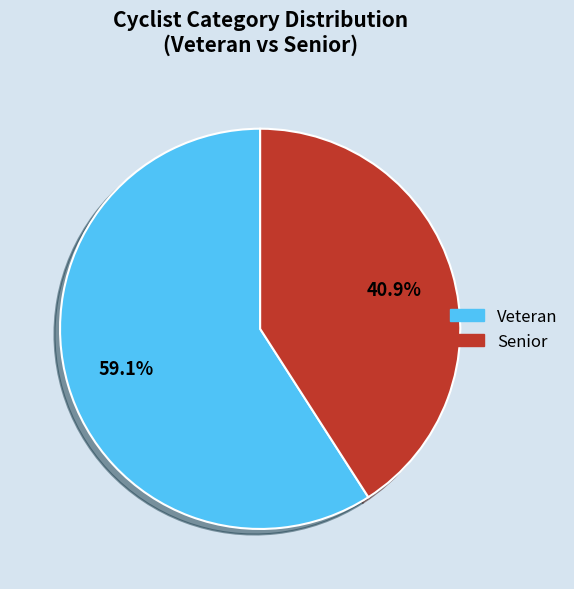

What portion of the pie excludes Senior?

59.1%